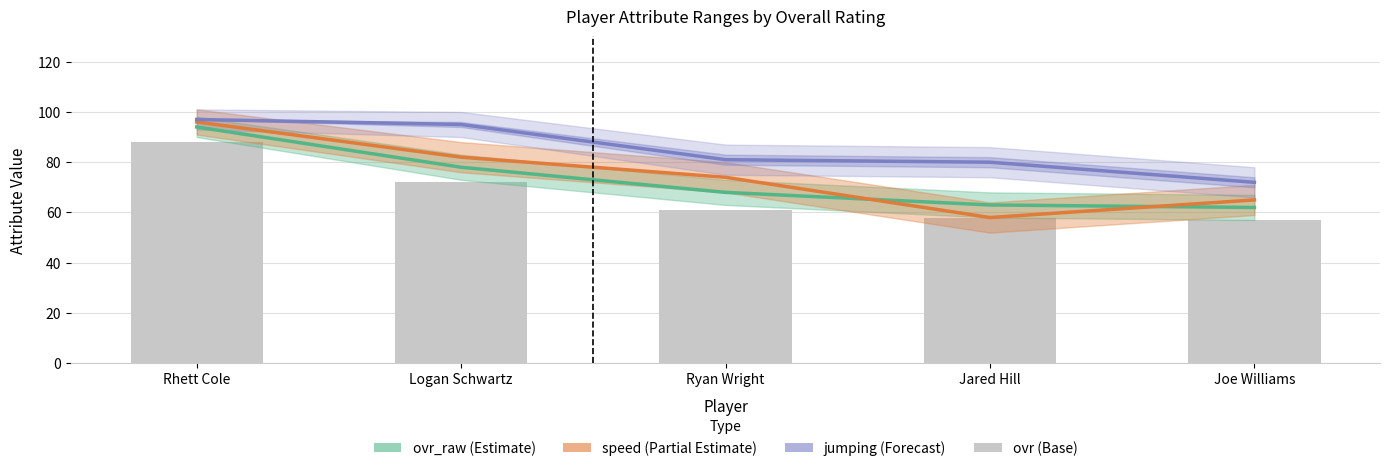

Where is ovr_raw (Estimate) nearest to the value 78?

Logan Schwartz